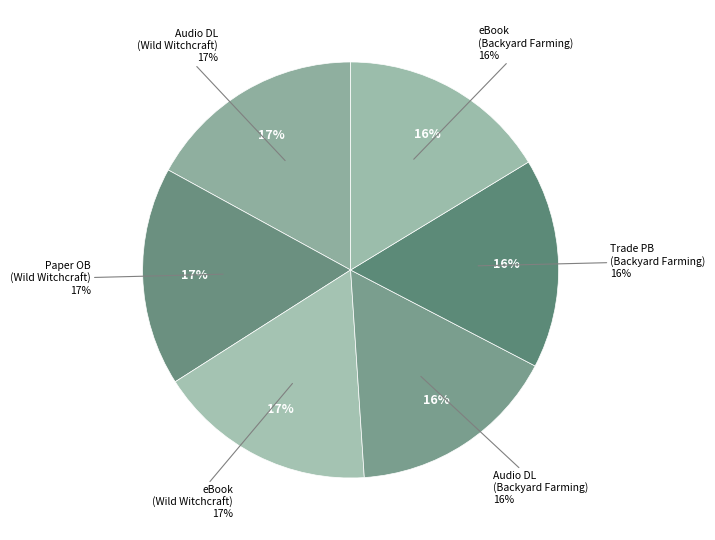

Is there any slice that represents more than half of the pie?

No